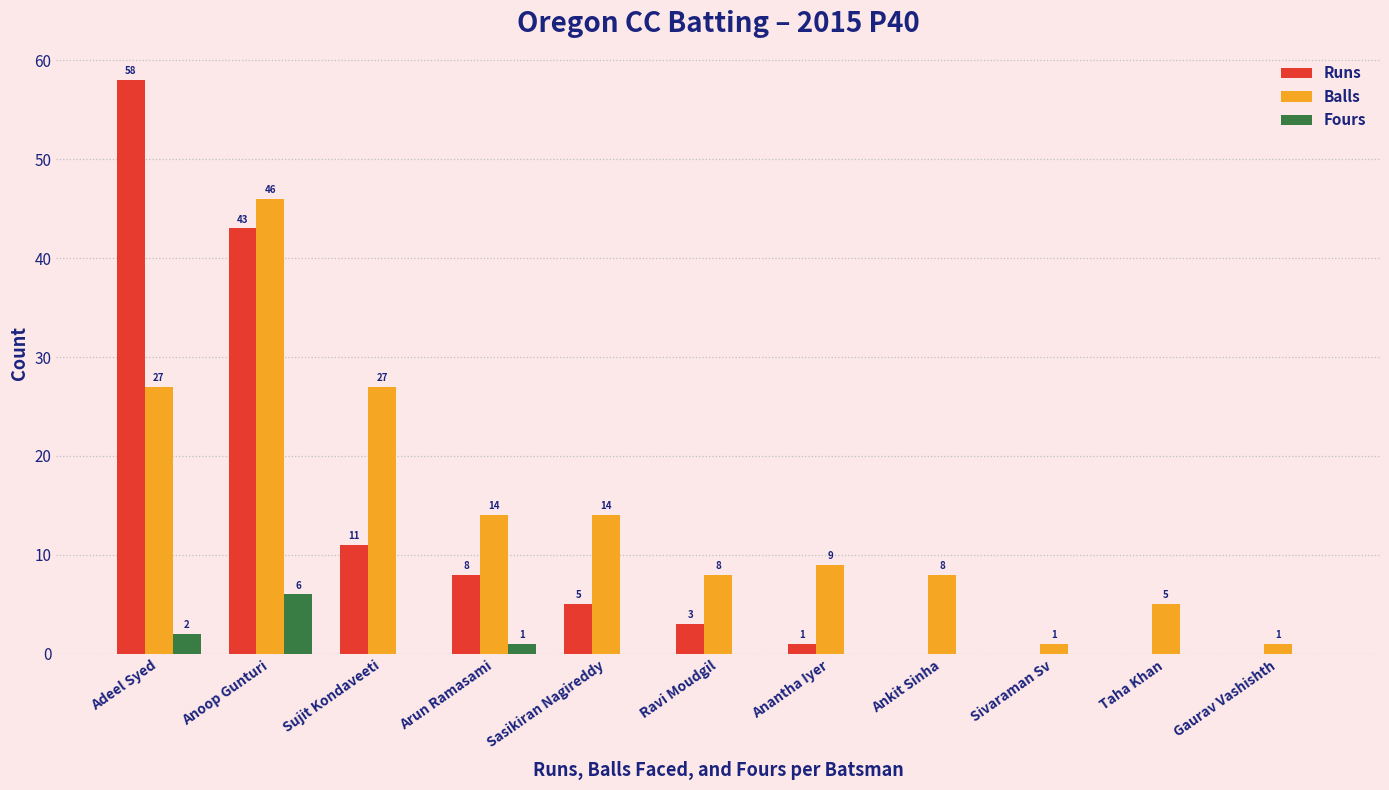

Which series has the largest range (max minus min)?

Runs